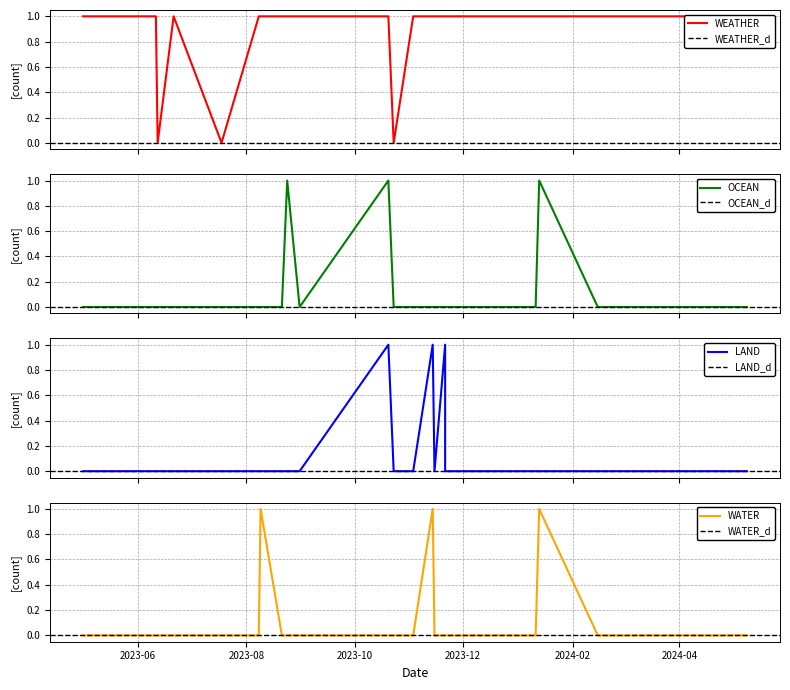

Where is the first local minimum for WEATHER?

2023-06-12